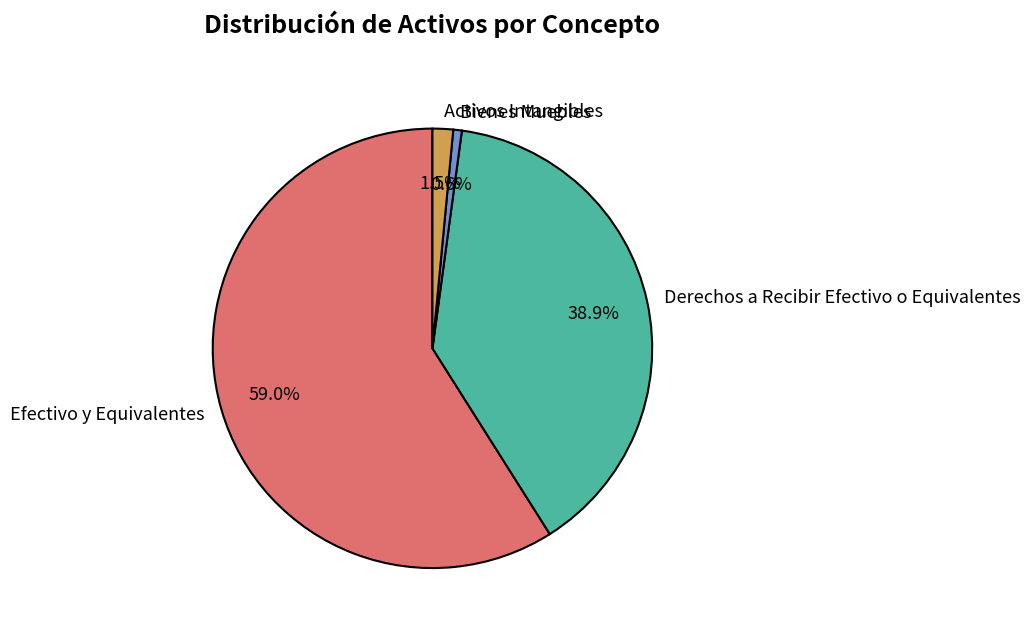

Rank the categories by value from lowest to highest.

Bienes Muebles, Activos Intangibles, Derechos a Recibir Efectivo o Equivalentes, Efectivo y Equivalentes